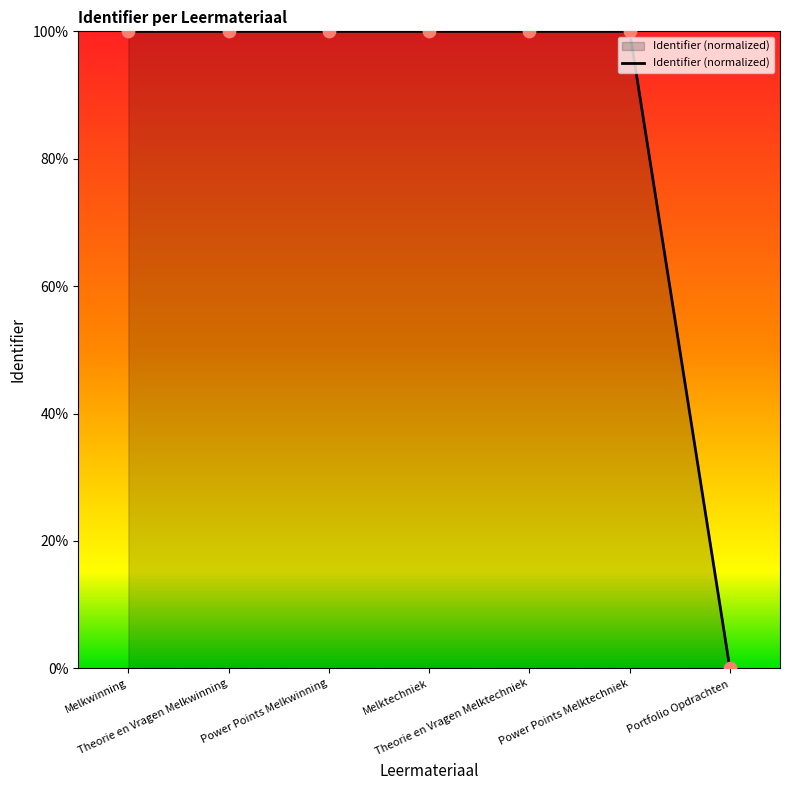

What is the ratio of the value at Melkwinning to the value at Power Points Melktechniek?

1.0